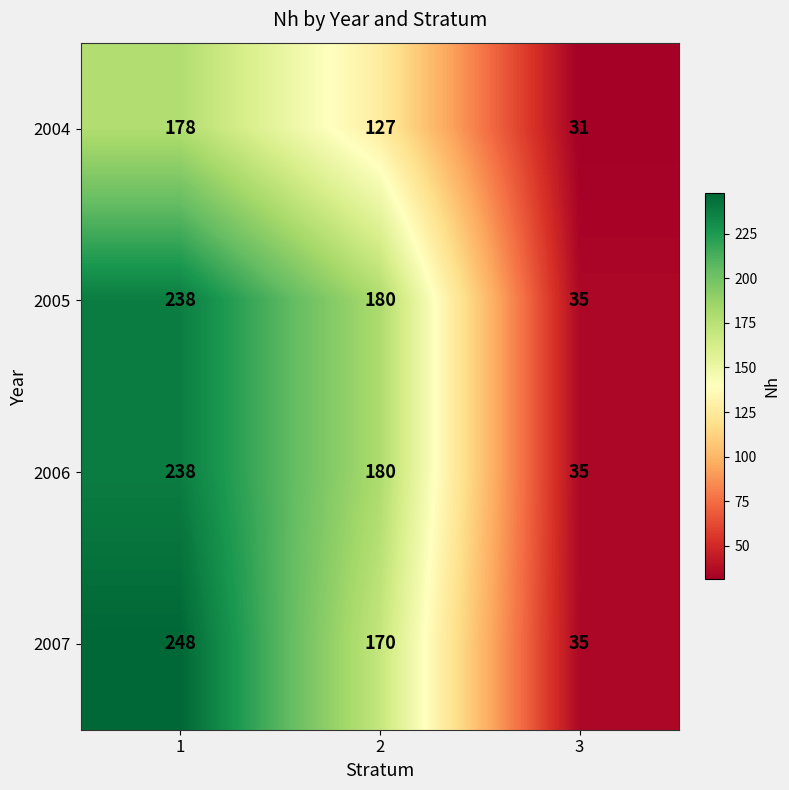

What is the minimum value for 2007?

35